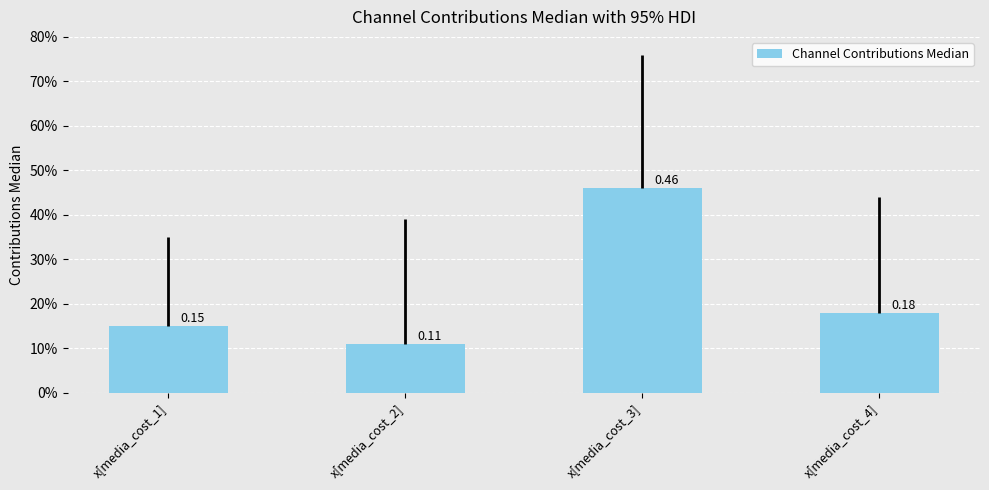

What position from the right is x[media_cost_1]?

4